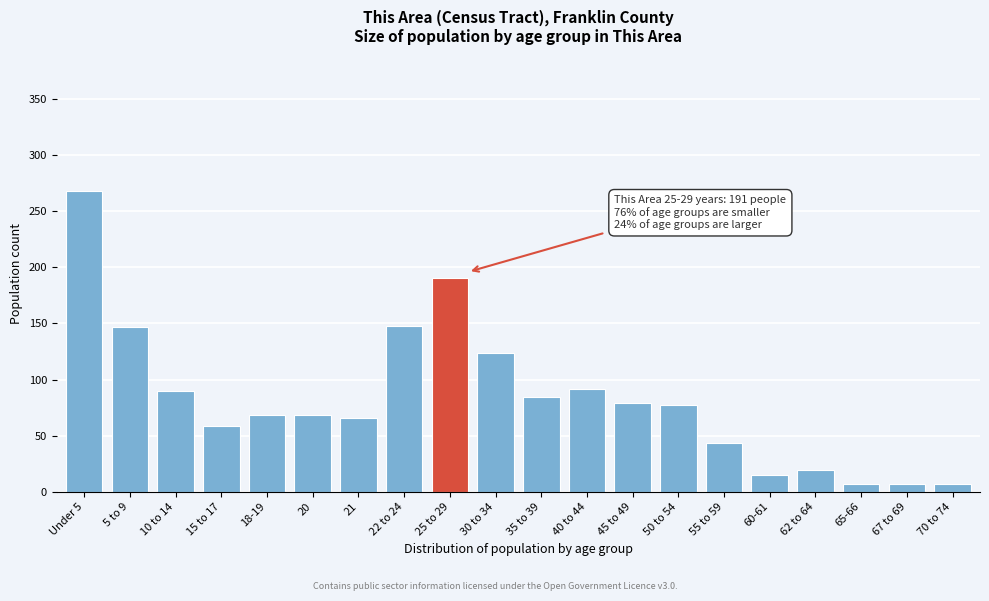

The chart shows a value of 84 at 35 to 39. True or false?

True